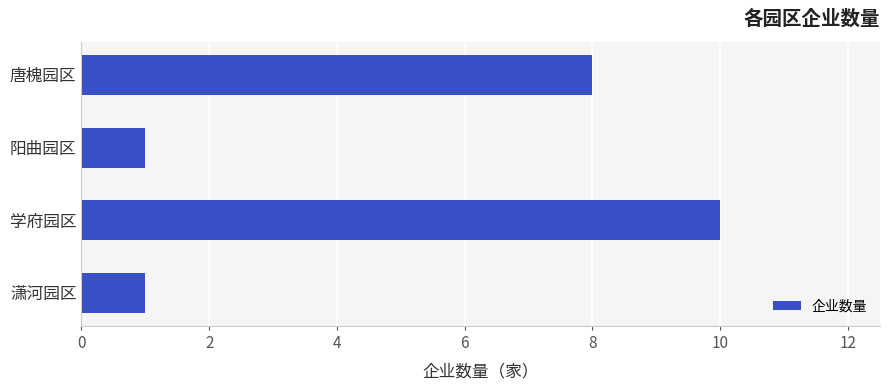

At which category does the chart reach its peak across all series?

学府园区